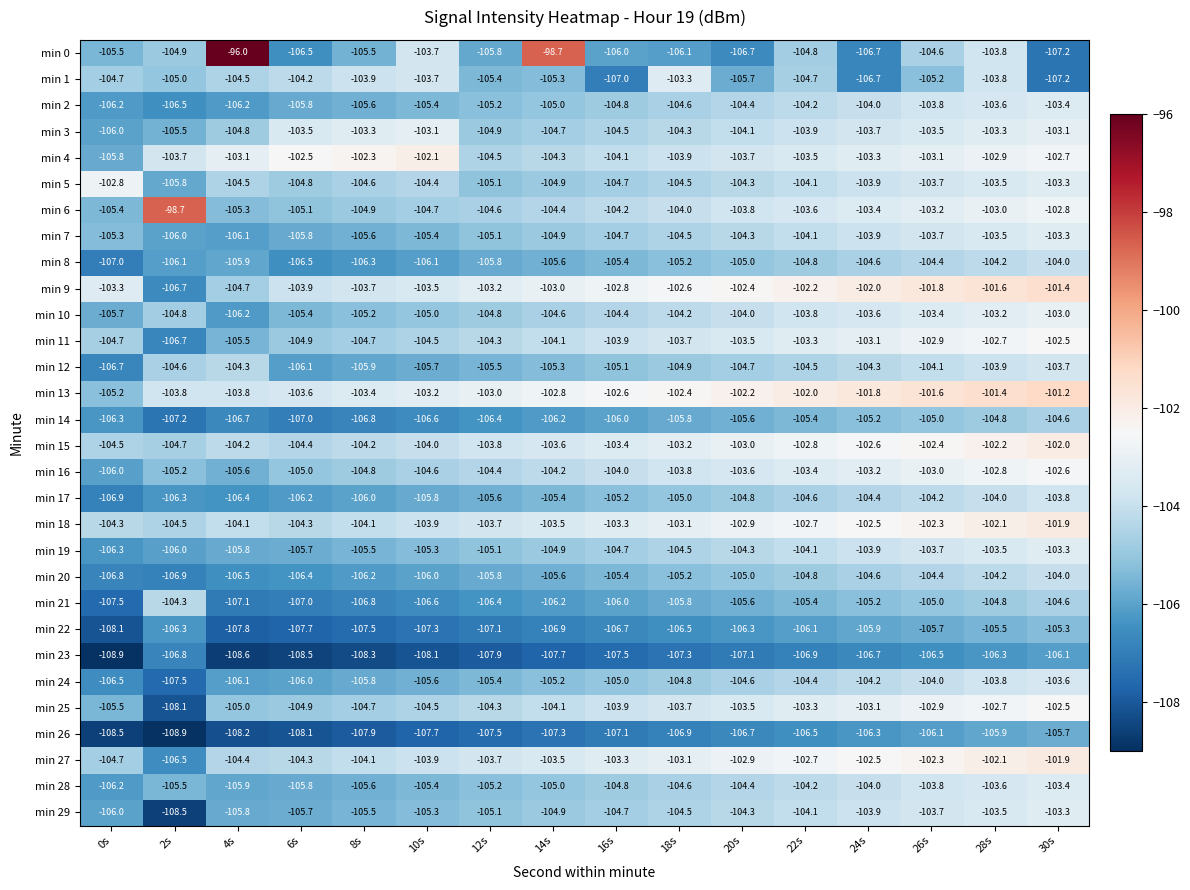

What is the total value across all series at 28s?

-3106.2